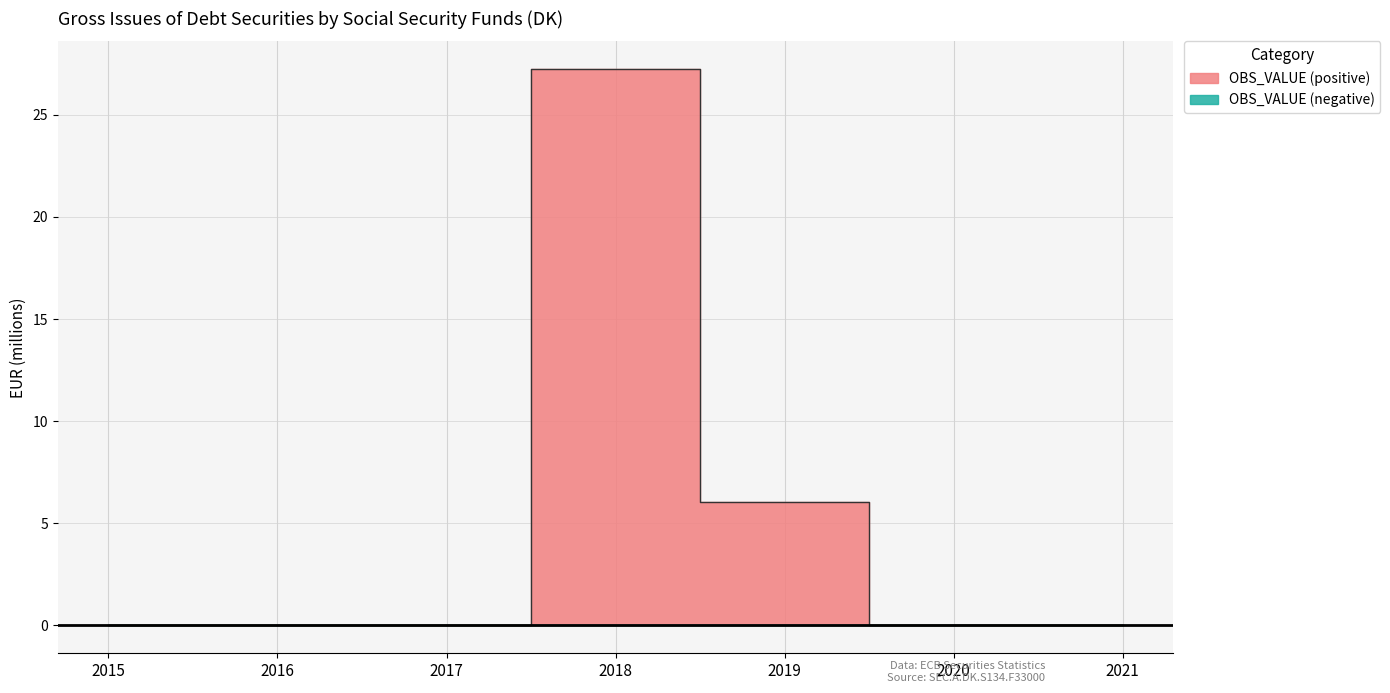

How many points are higher than both their immediate neighbors (excluding endpoints)?

1